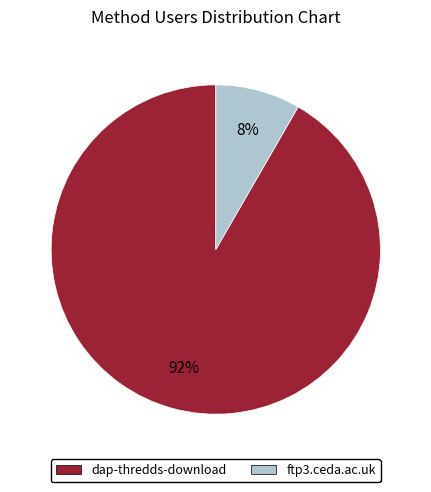

To the nearest percent, what is the average slice percentage?

50%